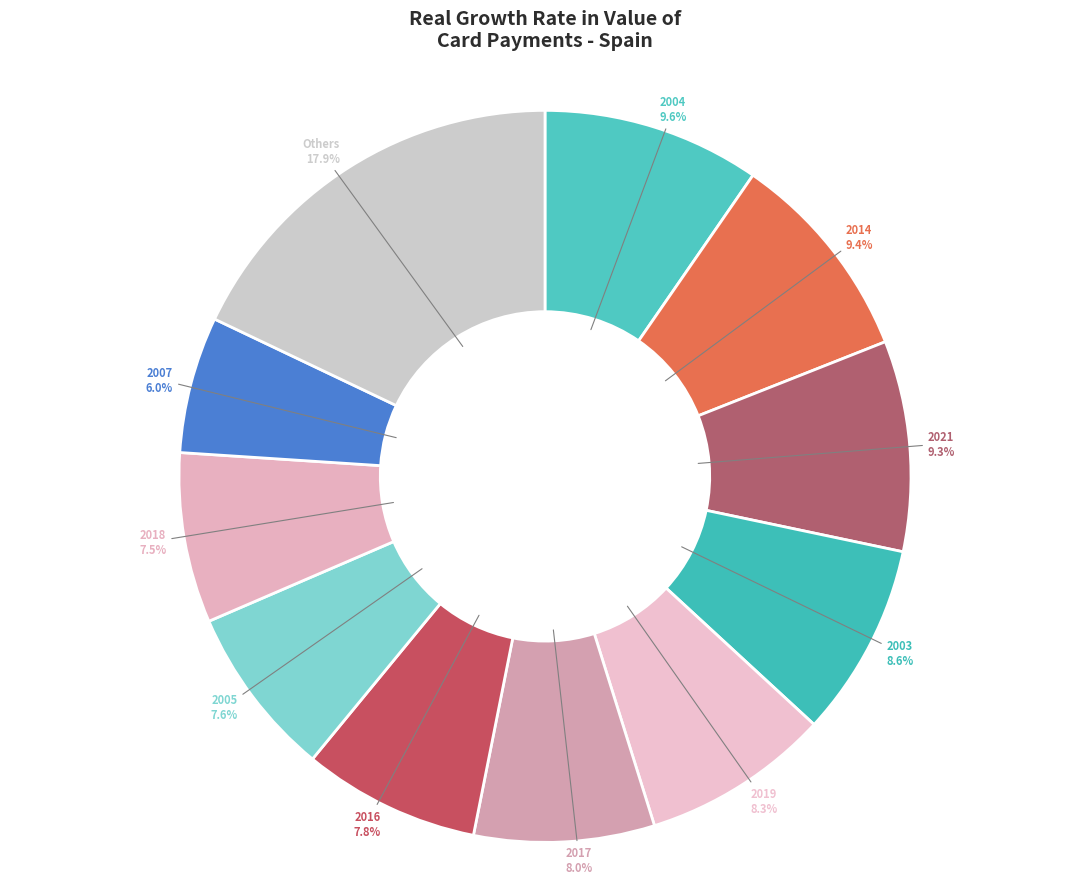

How many segments does this pie chart have?

11